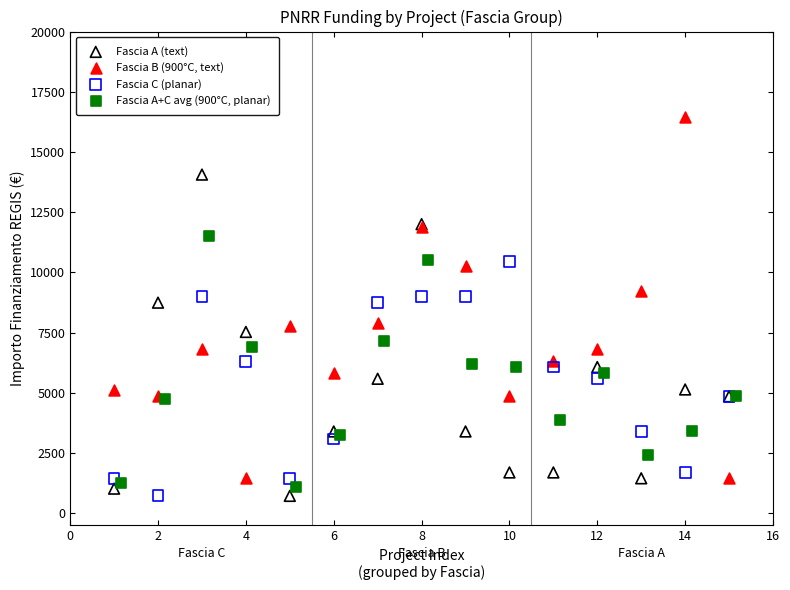

Which series has the largest Y range (max minus min)?

Fascia B (900°C, text)